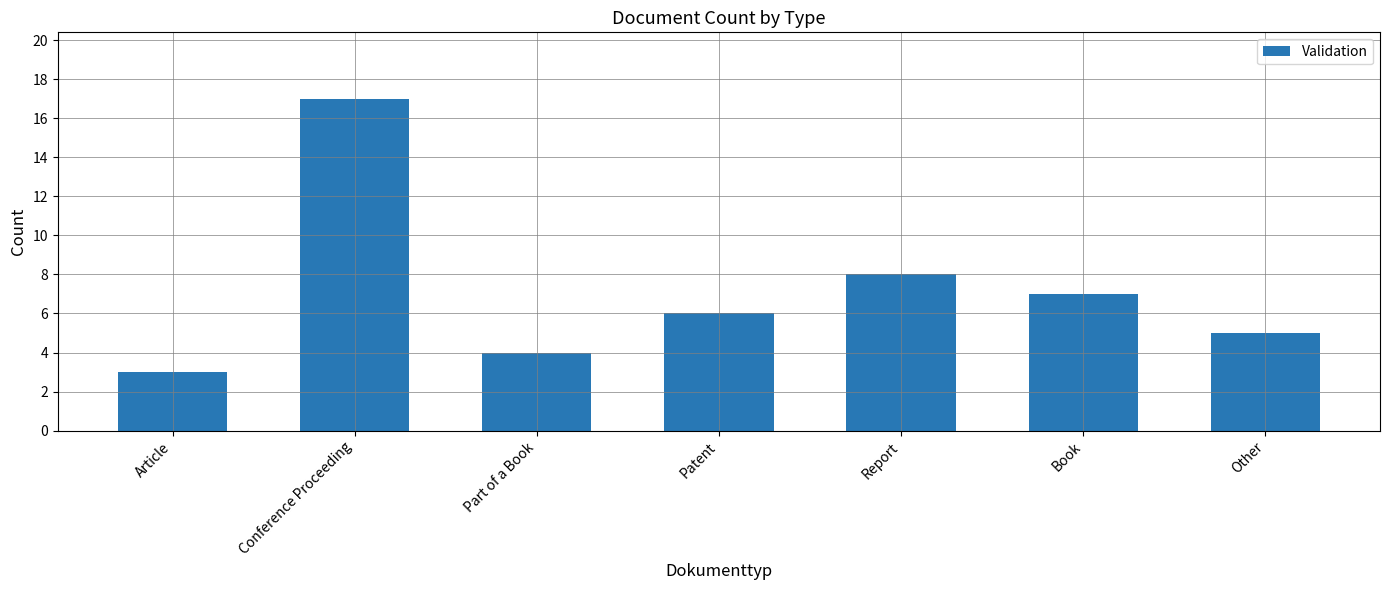

Approximately how many times larger is the value at Patent compared to Conference Proceeding?

0.4